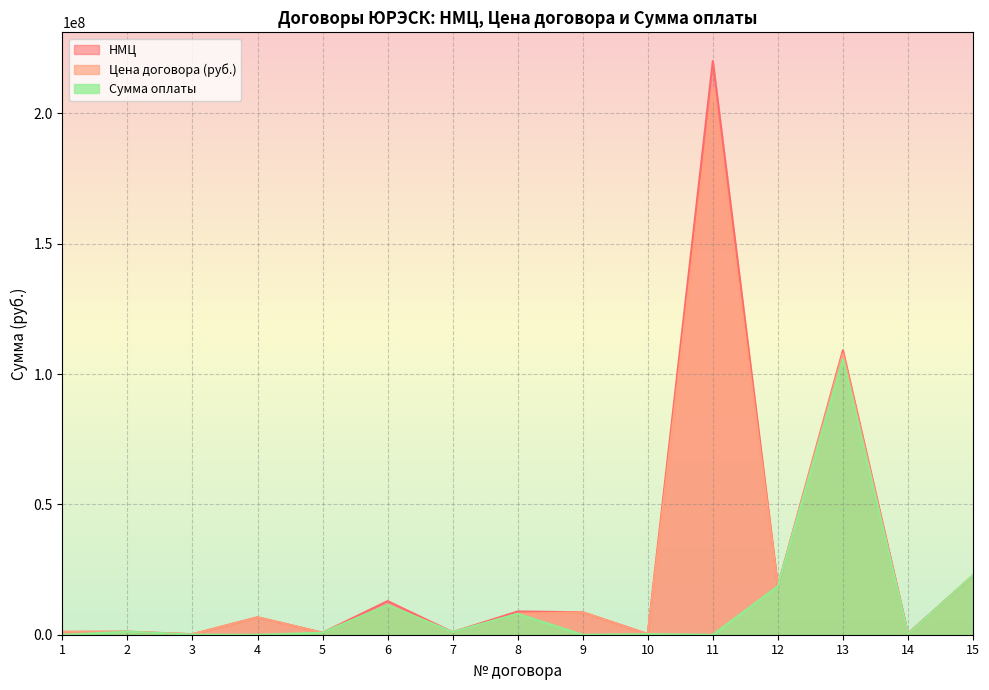

At which label does Цена договора (руб.) first exceed 6699319?

4